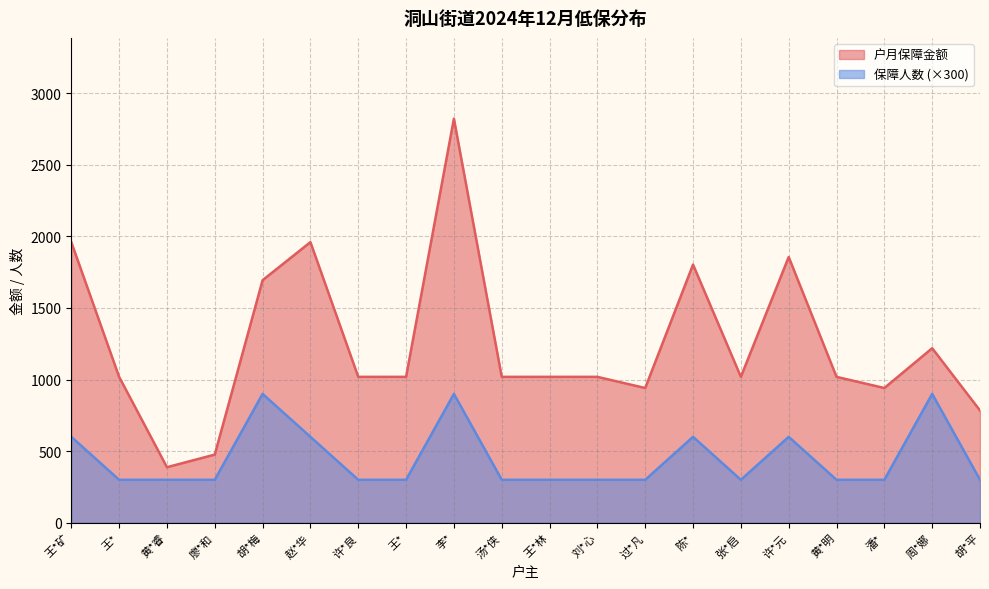

What is the label of the 13th point from the left?

过*凡